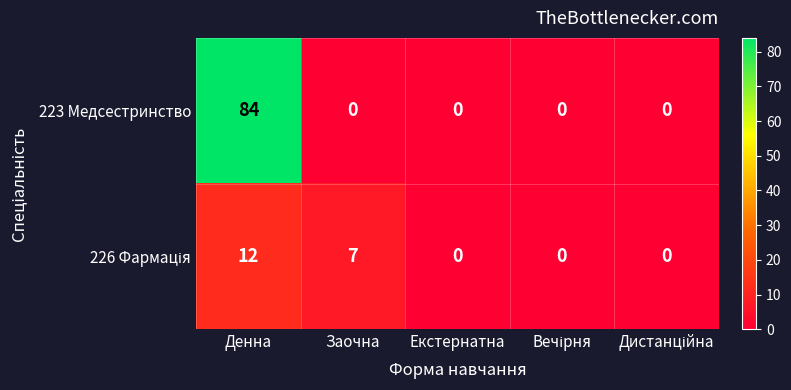

Which label corresponds to the largest value in the chart?

Денна